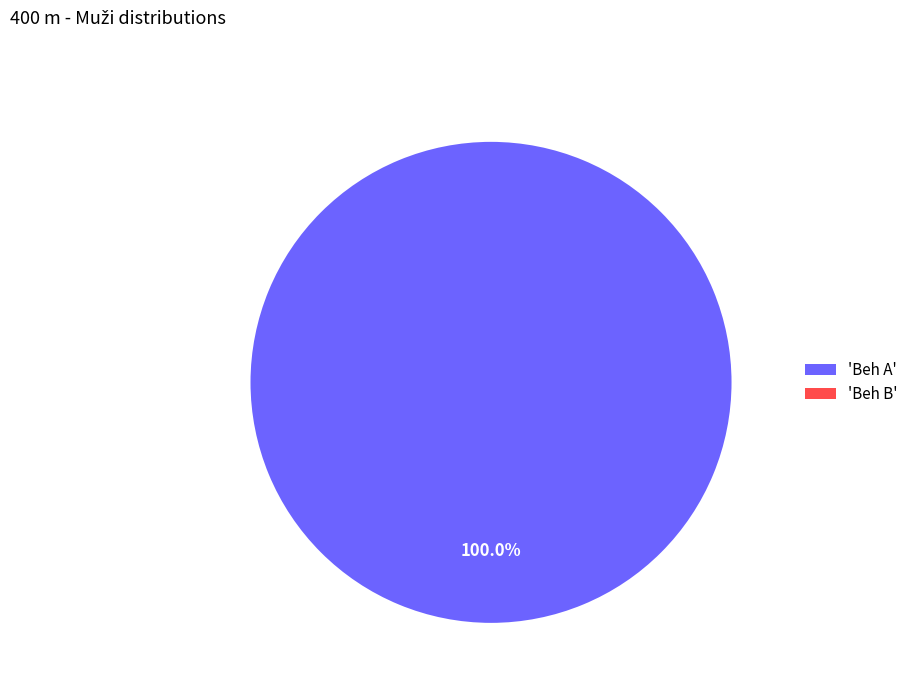

Rank the categories by value from lowest to highest.

Beh B, Beh A